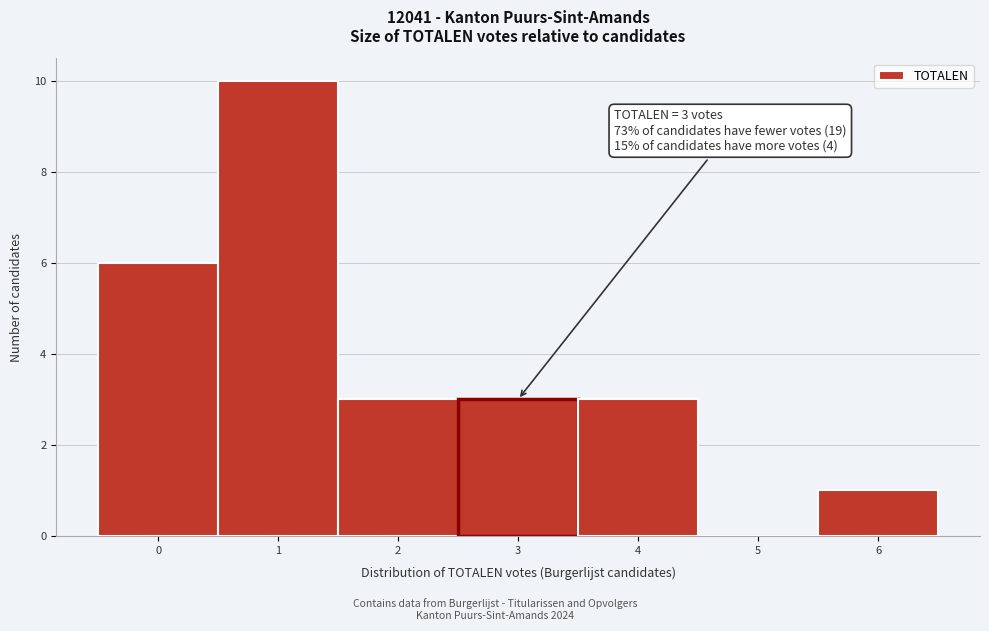

Which range on the x-axis has the tallest bar?

0.5 to 1.5